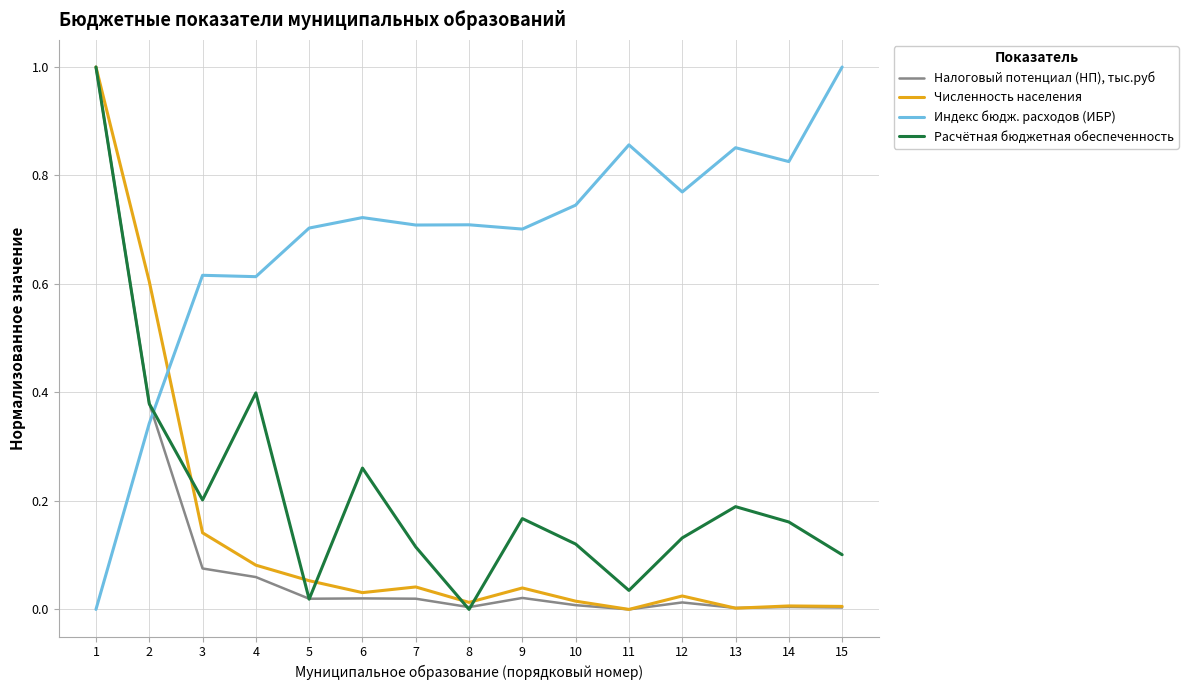

Which series has the largest total across all categories?

Индекс бюдж. расходов (ИБР)